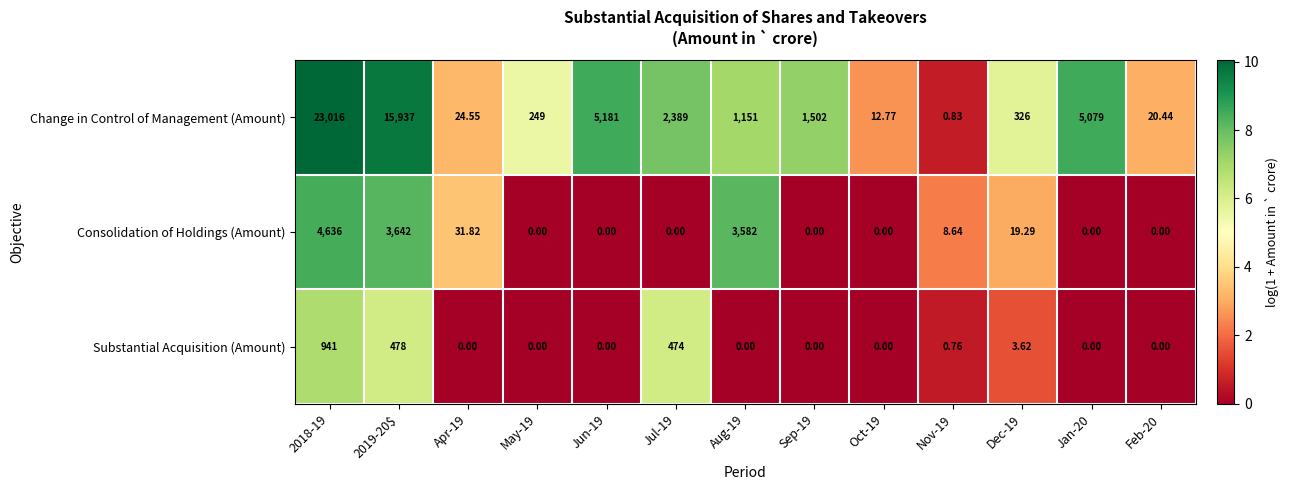

What is the total value across all series at Jun-19?

5181.0